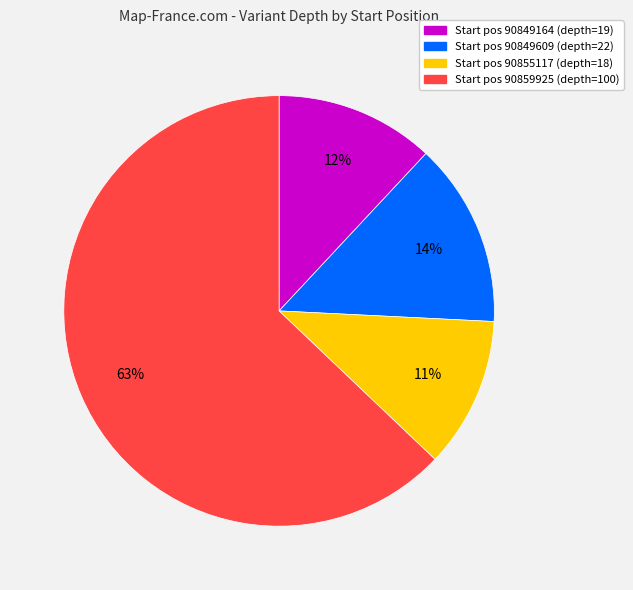

To the nearest percent, what percentage of the pie is Start pos 90849164 (depth=19)?

12%